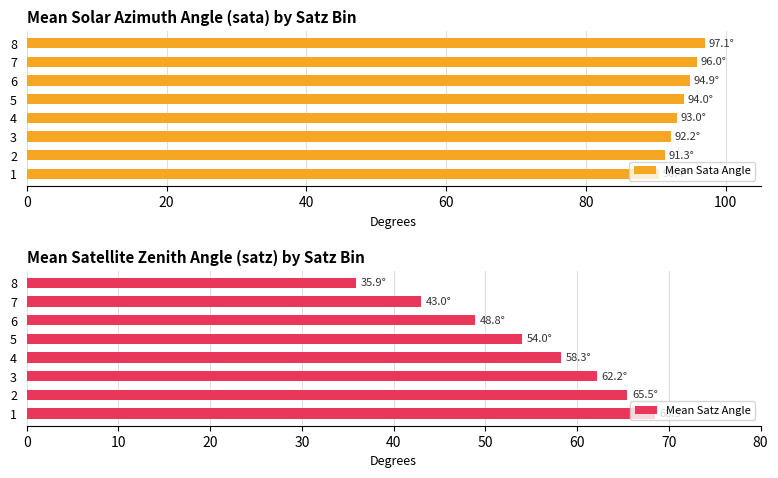

Are the bars grouped side by side (vs. stacked)?

Yes